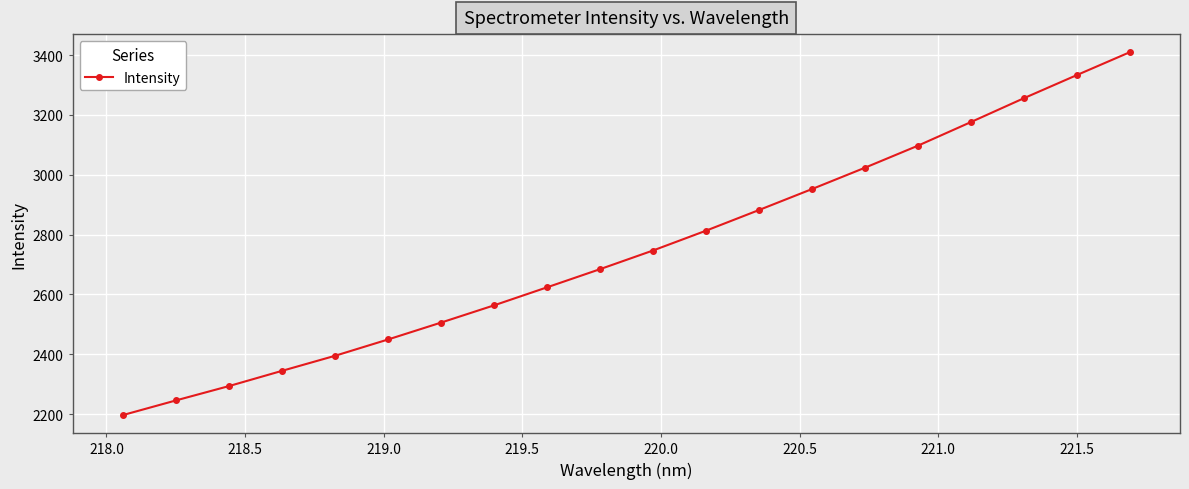

True or false: the data has more than 1 interior local peaks.

False